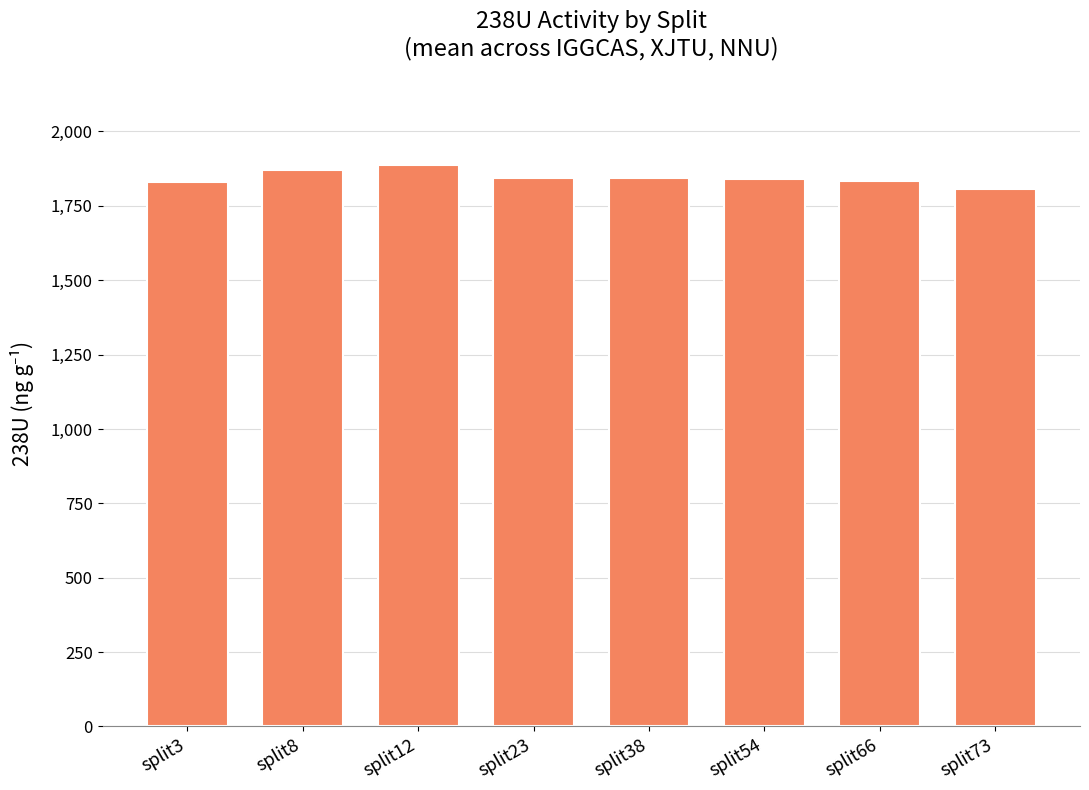

Read the value at split8.

1868.9